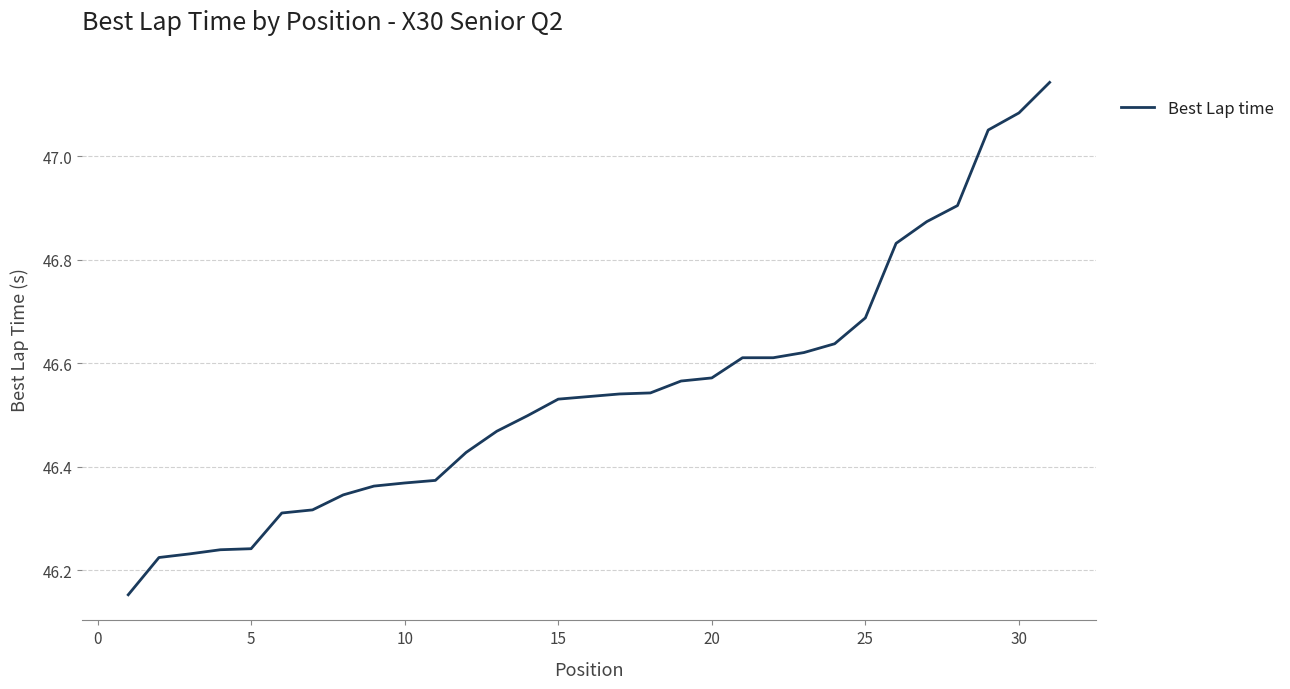

What is the difference between the maximum and minimum values?

1.0